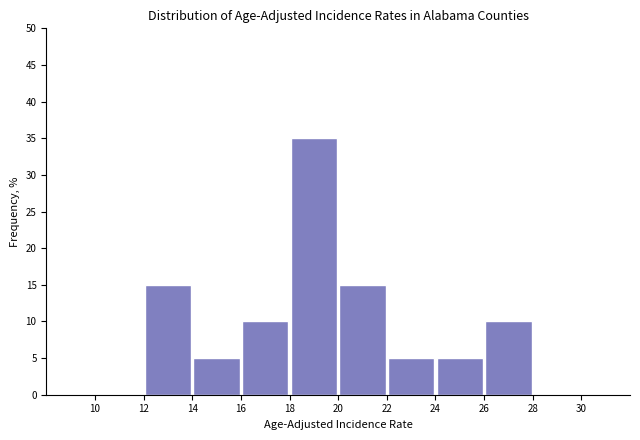

What is the height of the bar covering 12 to 14 on the x-axis? The values are not printed on the chart, so give them approximately, as read against the axis.

15